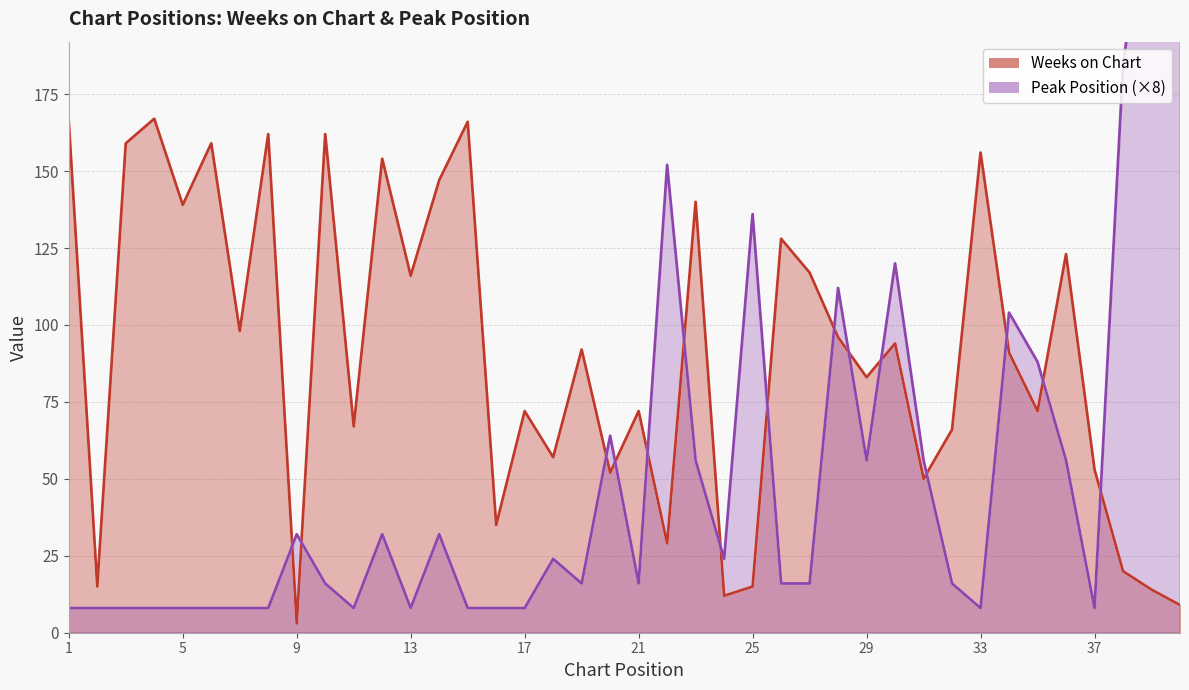

What is the difference between the second highest and minimum values in the Peak Position (×8, line) series?

248